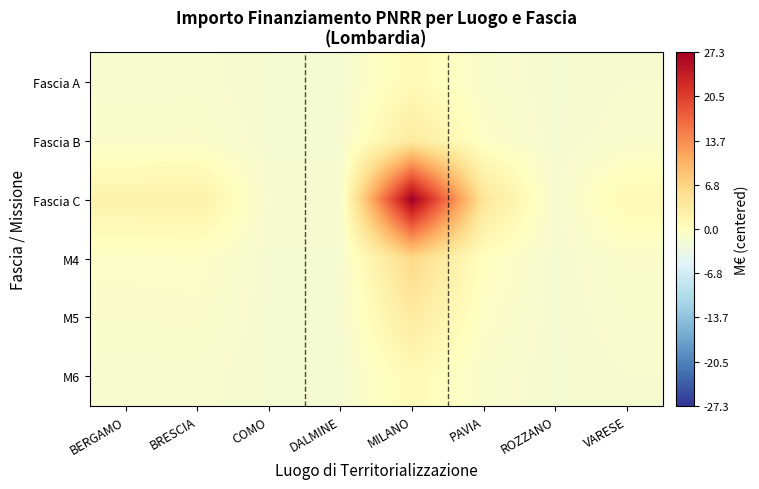

Reading right to left, transcribe all the data shown in this chart.

Fascia A: VARESE=-1.5	ROZZANO=-1.8	PAVIA=-1.2	MILANO=0.9	DALMINE=-1.7	COMO=-1.7	BRESCIA=-1.4	BERGAMO=-1.4
Fascia B: VARESE=-1.3	ROZZANO=-1.8	PAVIA=-0.6	MILANO=3.5	DALMINE=-1.7	COMO=-1.7	BRESCIA=-1.0	BERGAMO=-1.1
Fascia C: VARESE=1.0	ROZZANO=-1.7	PAVIA=4.4	MILANO=27.3	DALMINE=-1.6	COMO=-1.6	BRESCIA=2.5	BERGAMO=2.1
M4: VARESE=-1.0	ROZZANO=-1.7	PAVIA=-0.1	MILANO=6.2	DALMINE=-1.7	COMO=-1.7	BRESCIA=-0.6	BERGAMO=-0.7
M5: VARESE=-1.3	ROZZANO=-1.8	PAVIA=-0.6	MILANO=3.5	DALMINE=-1.7	COMO=-1.7	BRESCIA=-1.0	BERGAMO=-1.1
M6: VARESE=-1.5	ROZZANO=-1.8	PAVIA=-1.2	MILANO=0.9	DALMINE=-1.7	COMO=-1.7	BRESCIA=-1.4	BERGAMO=-1.4